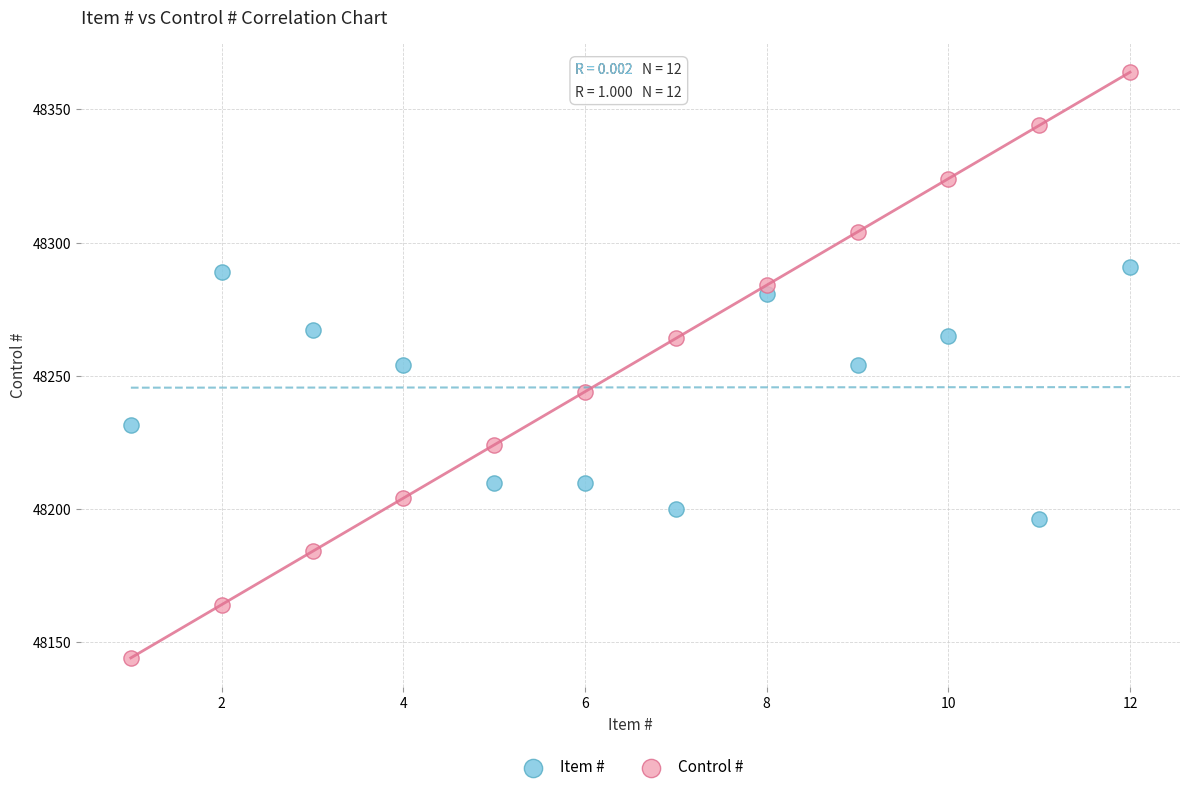

What are all the series names shown in the legend?

Item #, Control #